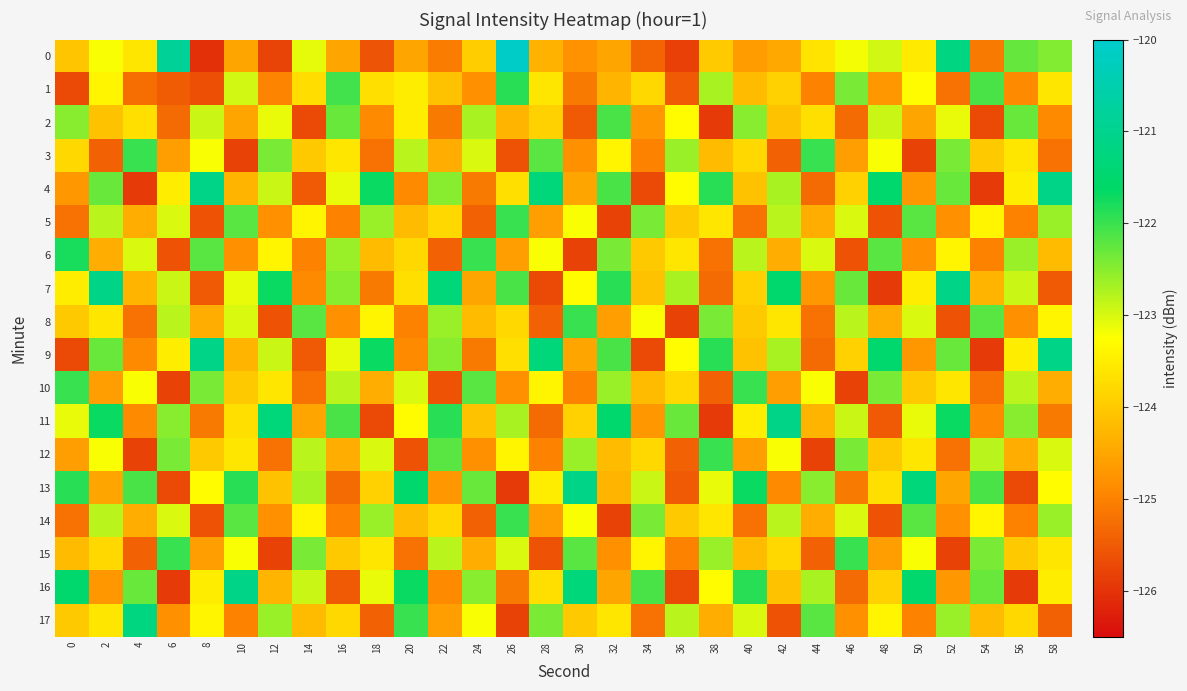

What is the maximum value shown in the chart?

-120.1